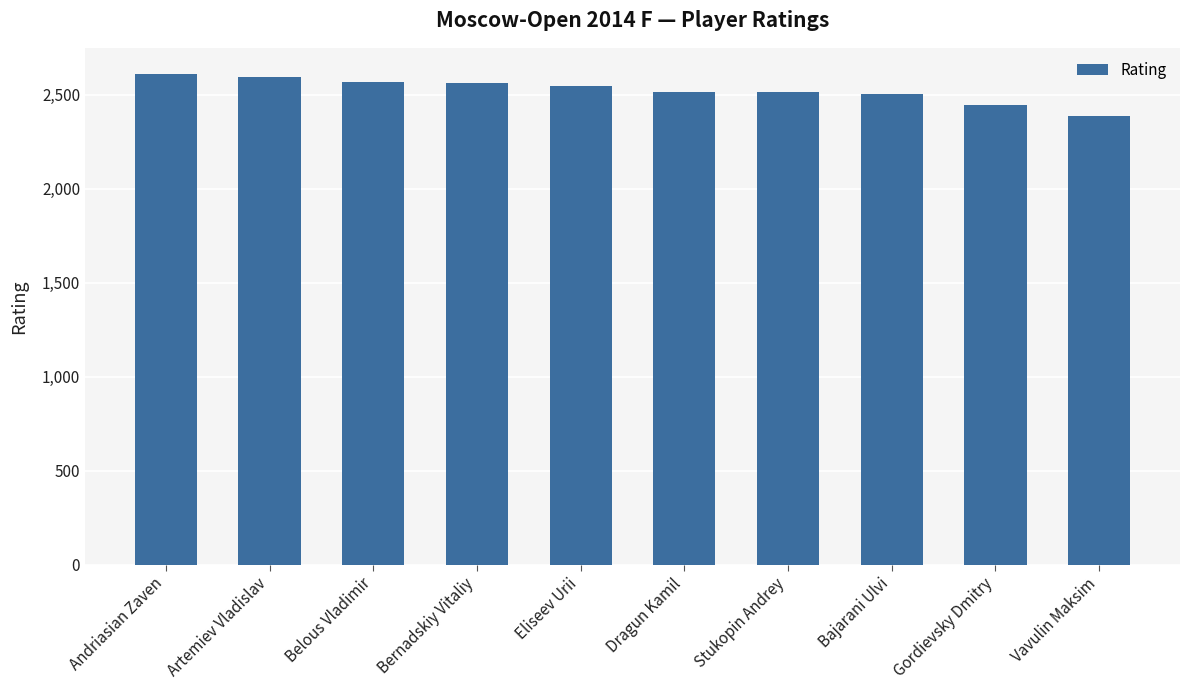

True or false: the data shows 4216 at Bajarani Ulvi.

False